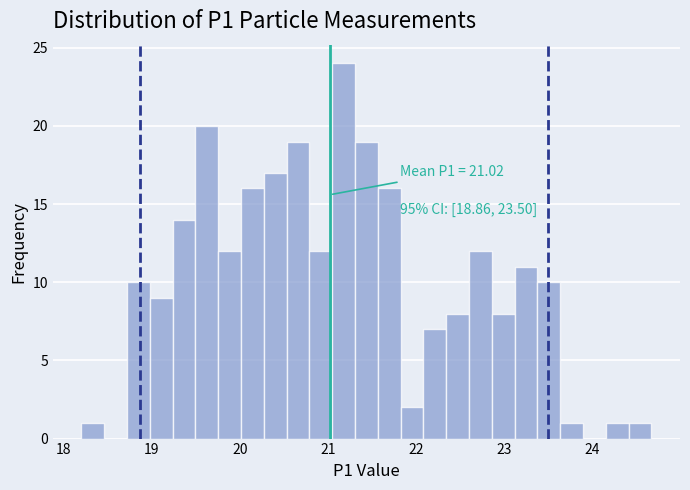

Around what value on the x-axis is the tallest bar? Give the approximate position of its centre, as read against the axis.

21.2